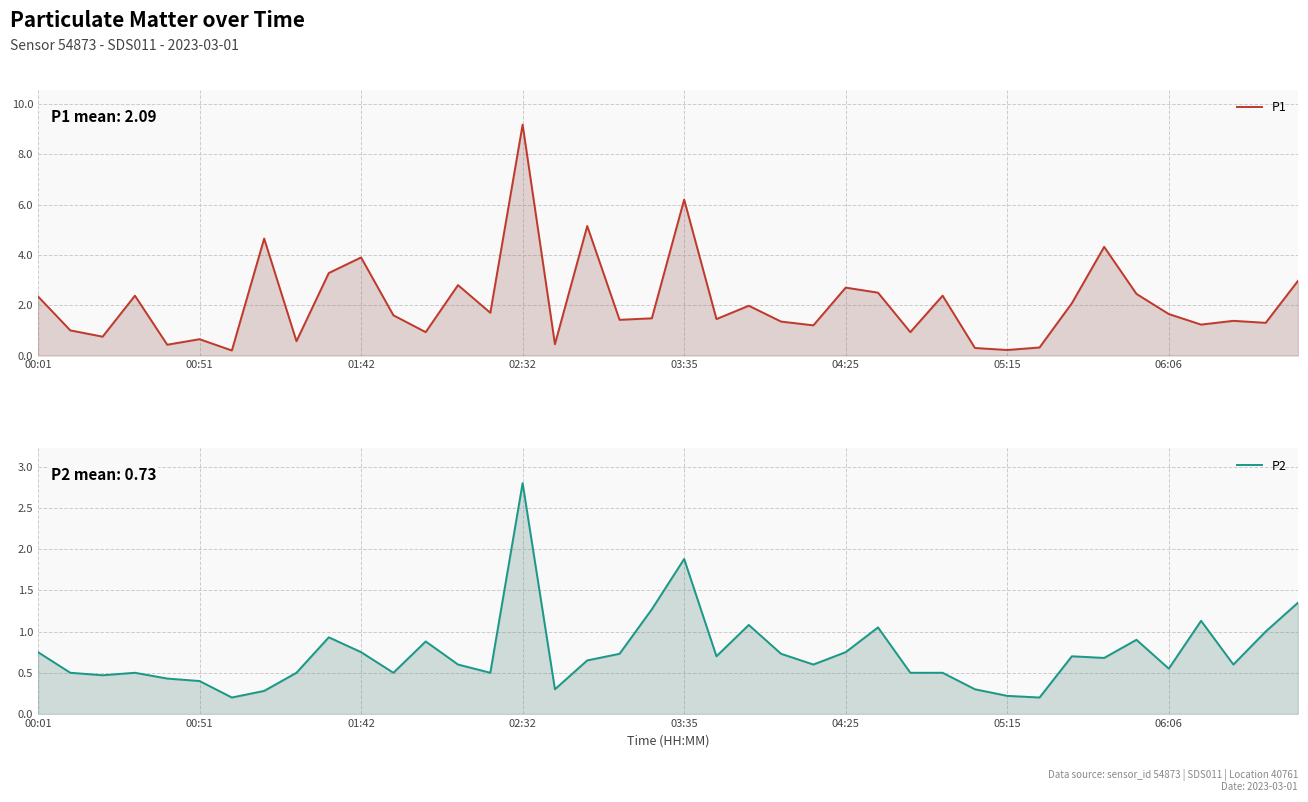

True or false: P2 has more than 2 interior local peaks.

True